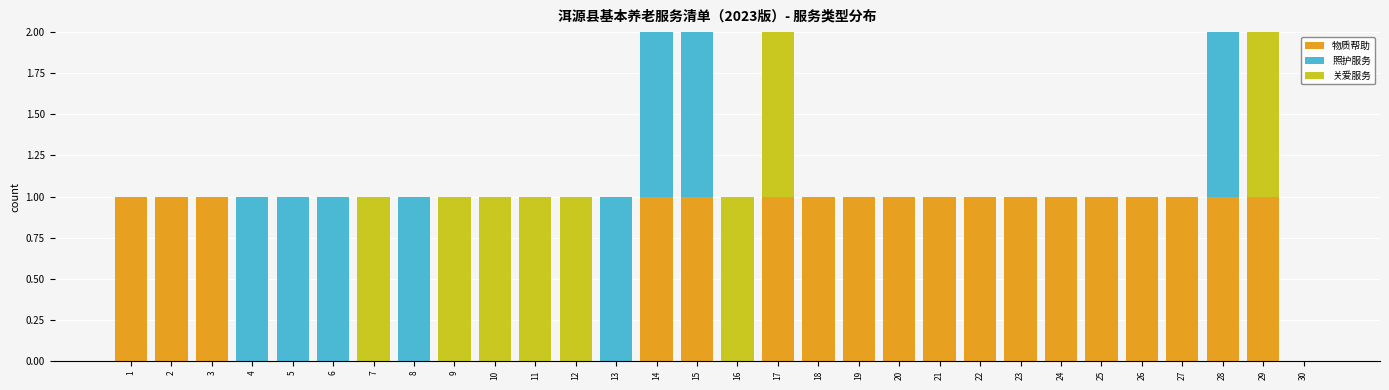

Is it true that 物质帮助 equals 0 at 8?

True